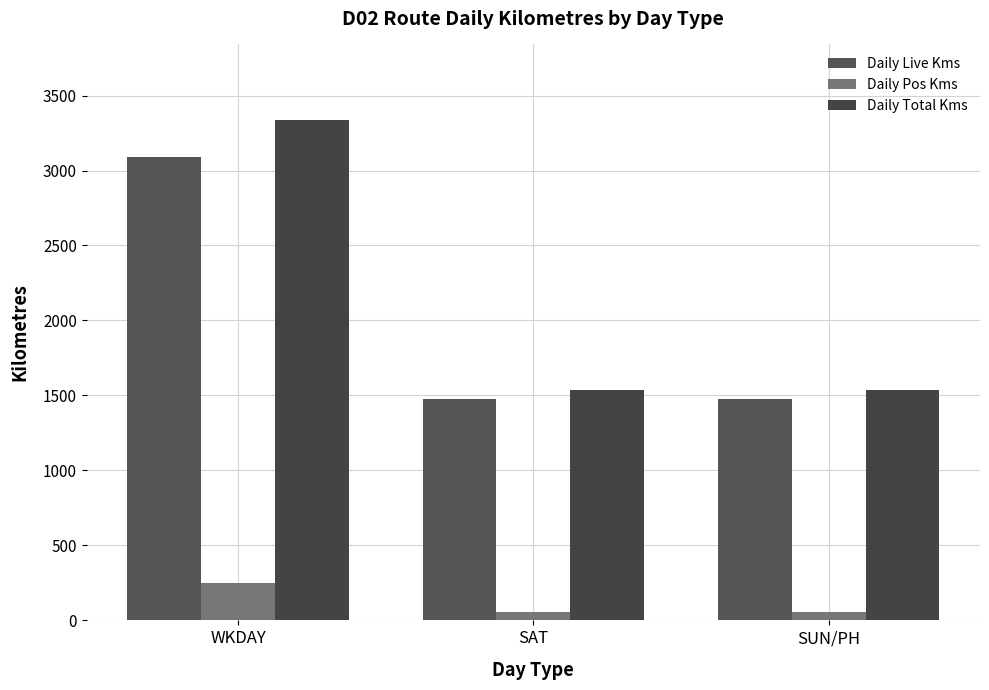

At which category is the sum across all series the highest?

WKDAY